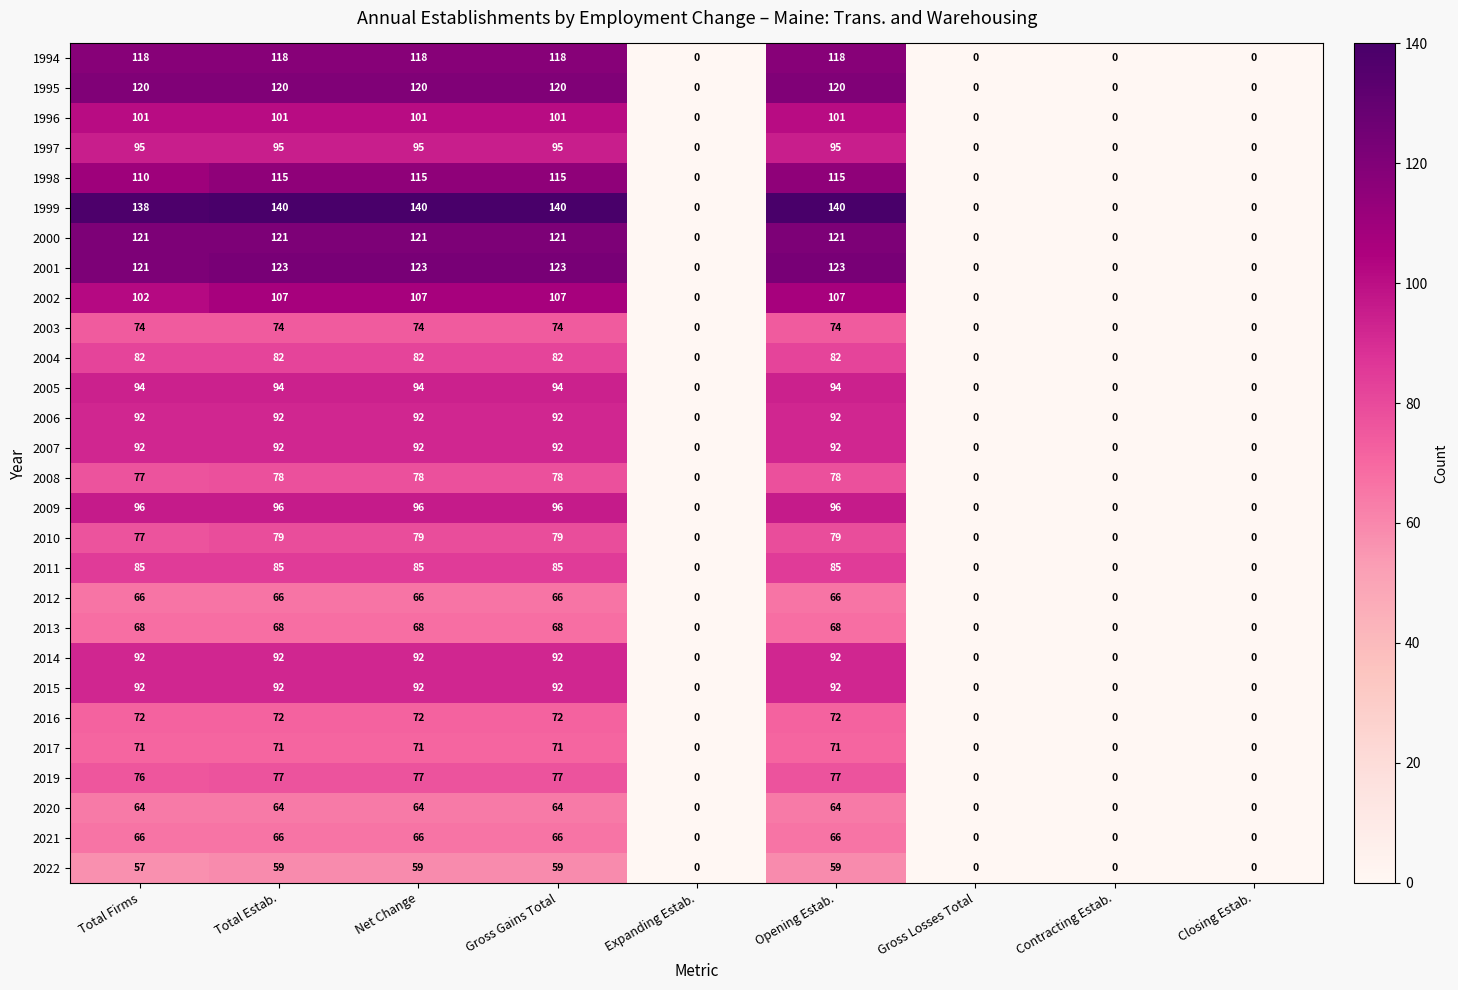

What is the maximum value for 2010?

79